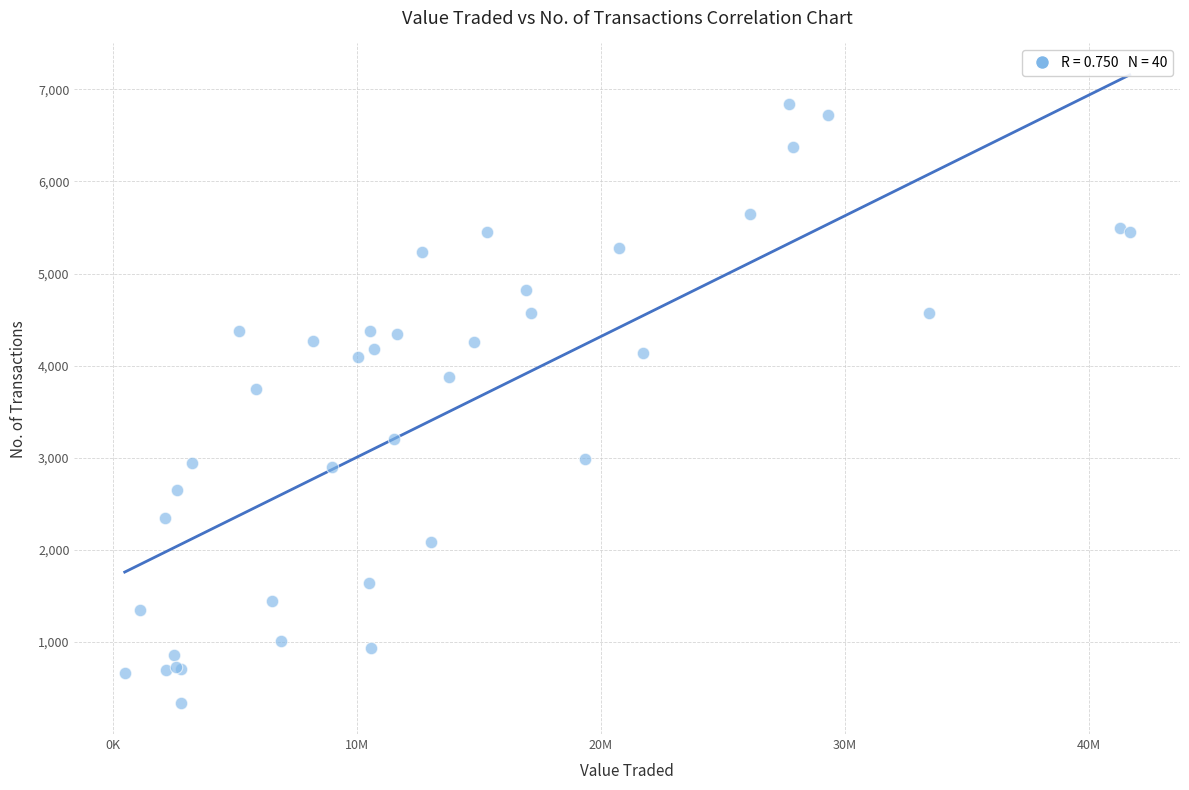

What Y value in the scatter plot is closest to 3593?

3749